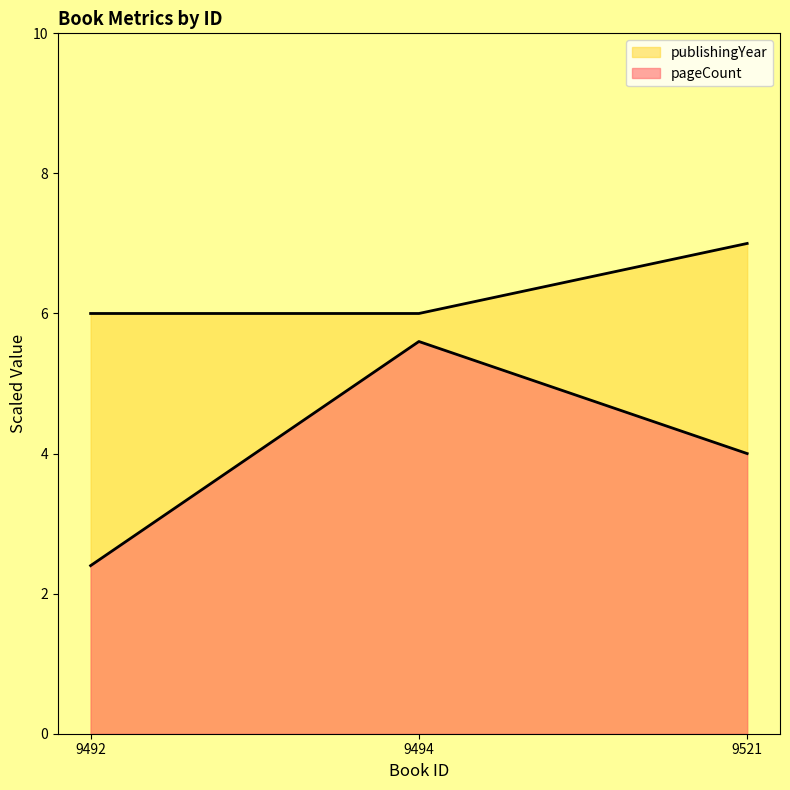

Which category has the highest value in the publishingYear series?

9521